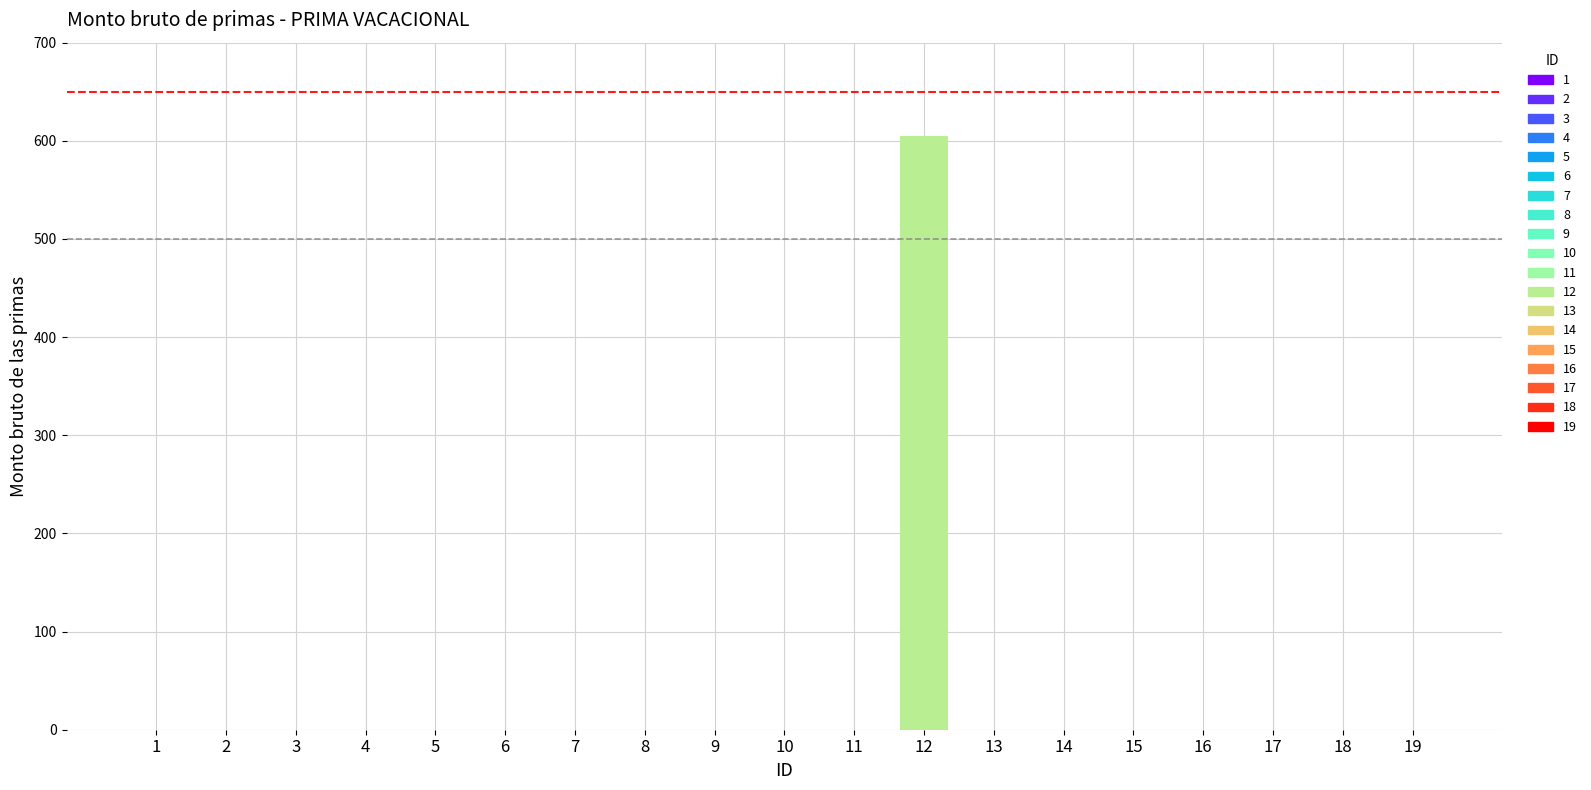

Does the chart contain any negative values?

No